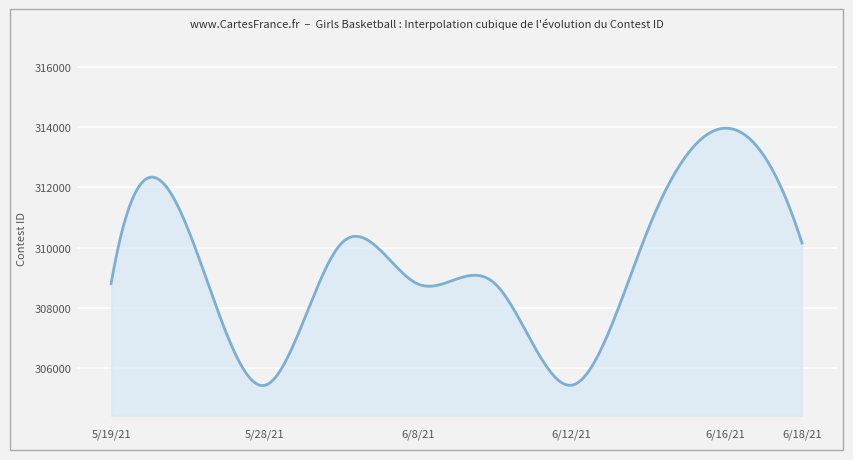

What is the maximum value shown in the chart?

313962.3